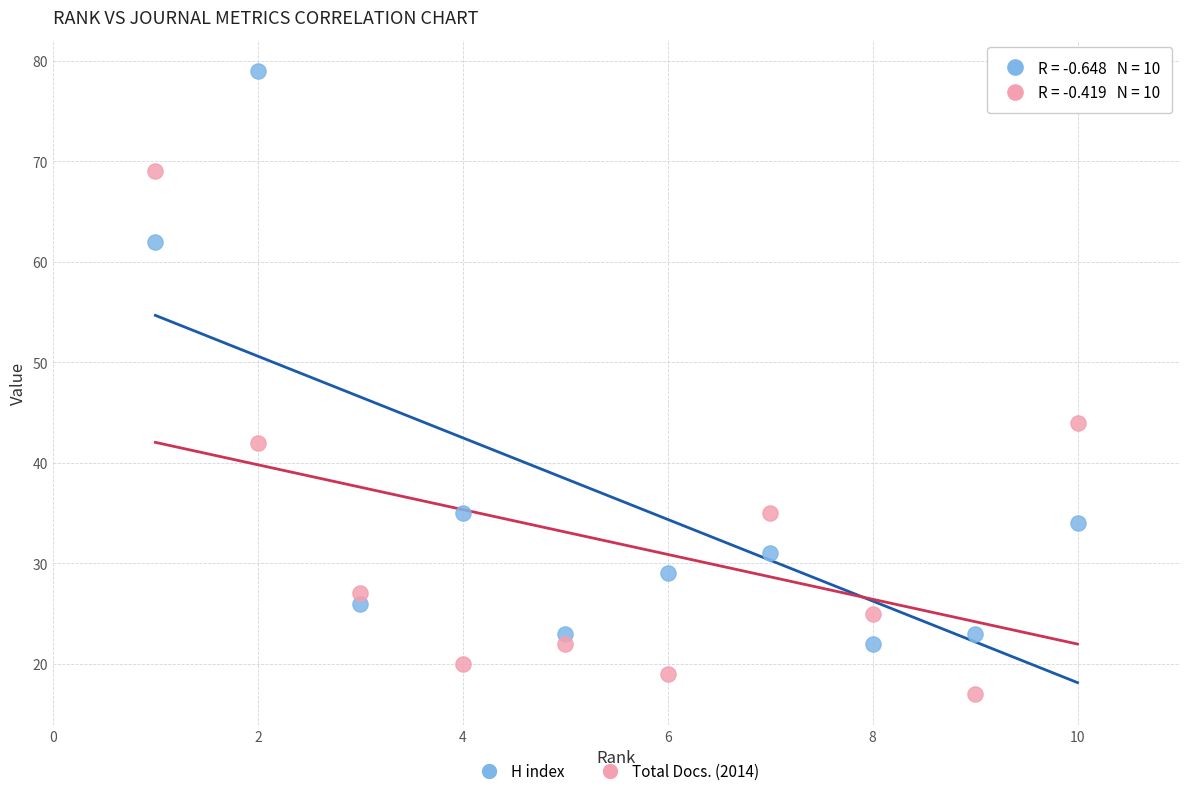

In the H index series, what Y value is closest to 50?

62